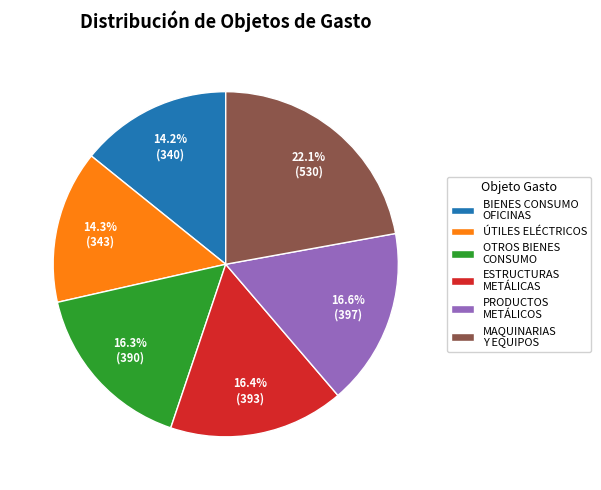

Which has a higher value, OTROS BIENES CONSUMO or MAQUINARIAS Y EQUIPOS?

MAQUINARIAS Y EQUIPOS